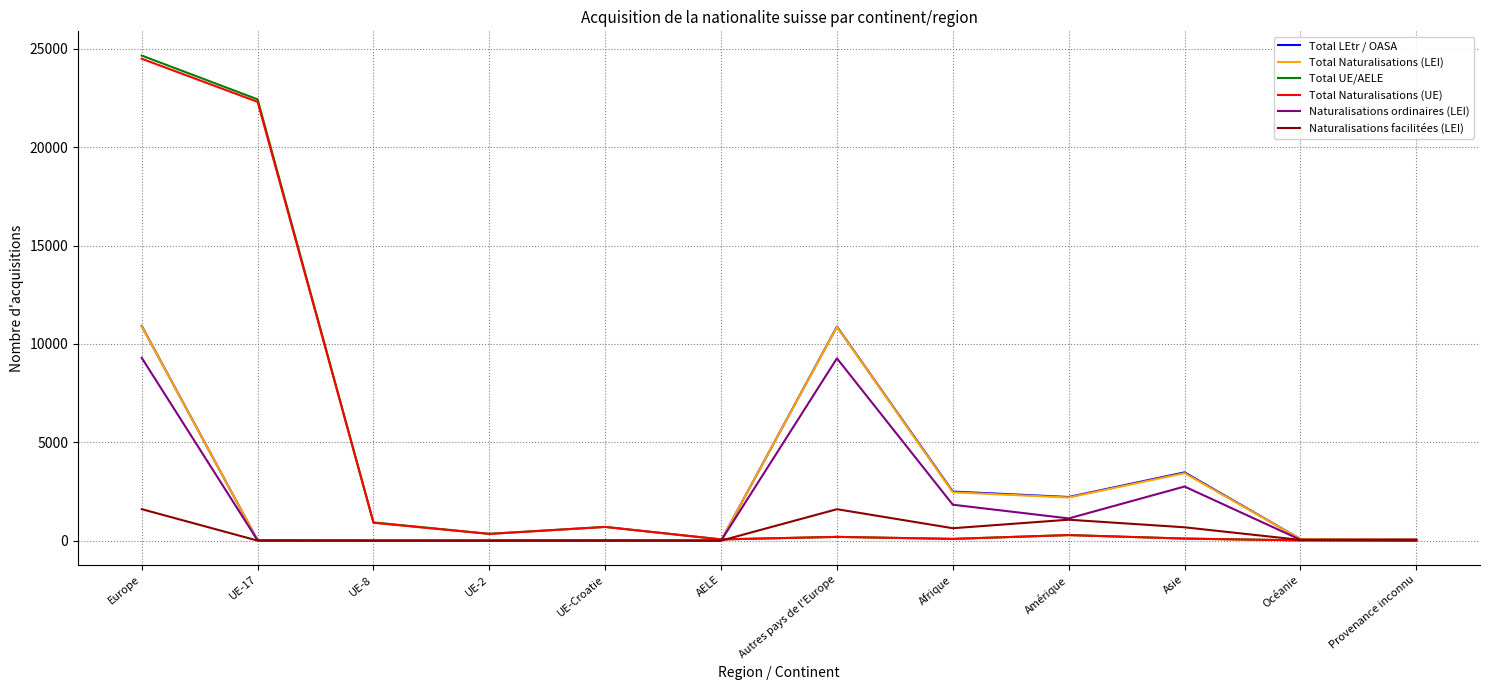

Which series has the widest spread of values?

Total UE/AELE